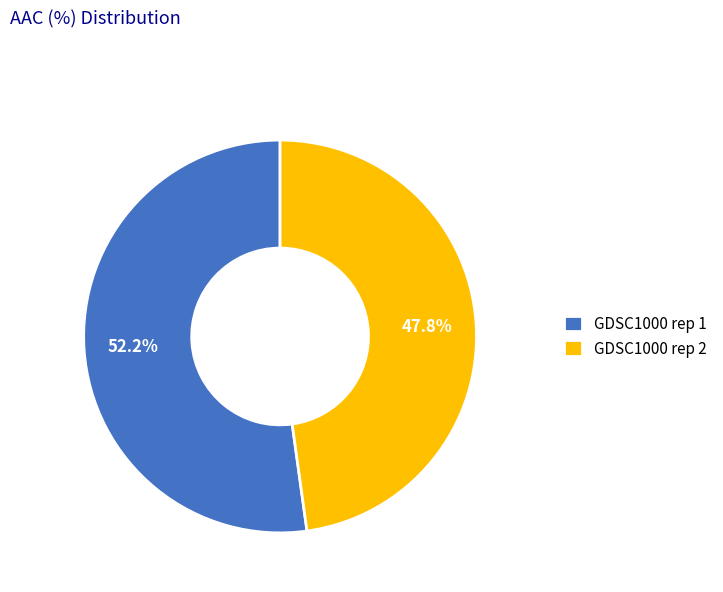

How much of the chart is everything except GDSC1000 rep 1?

47.8%